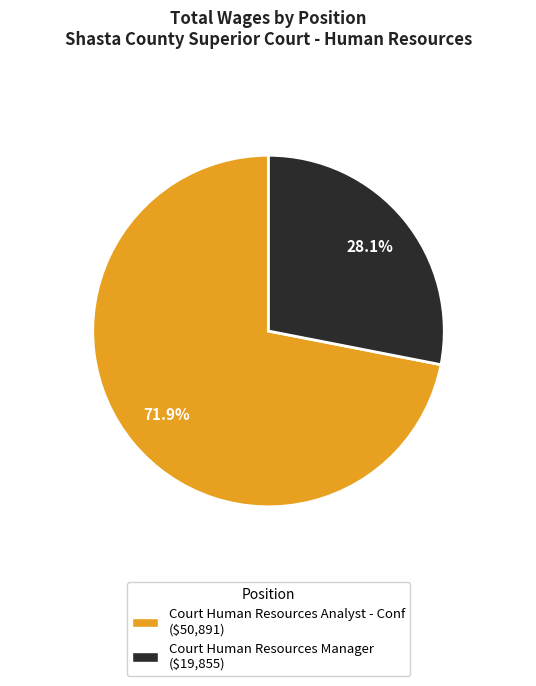

Count the number of slices in the pie.

2